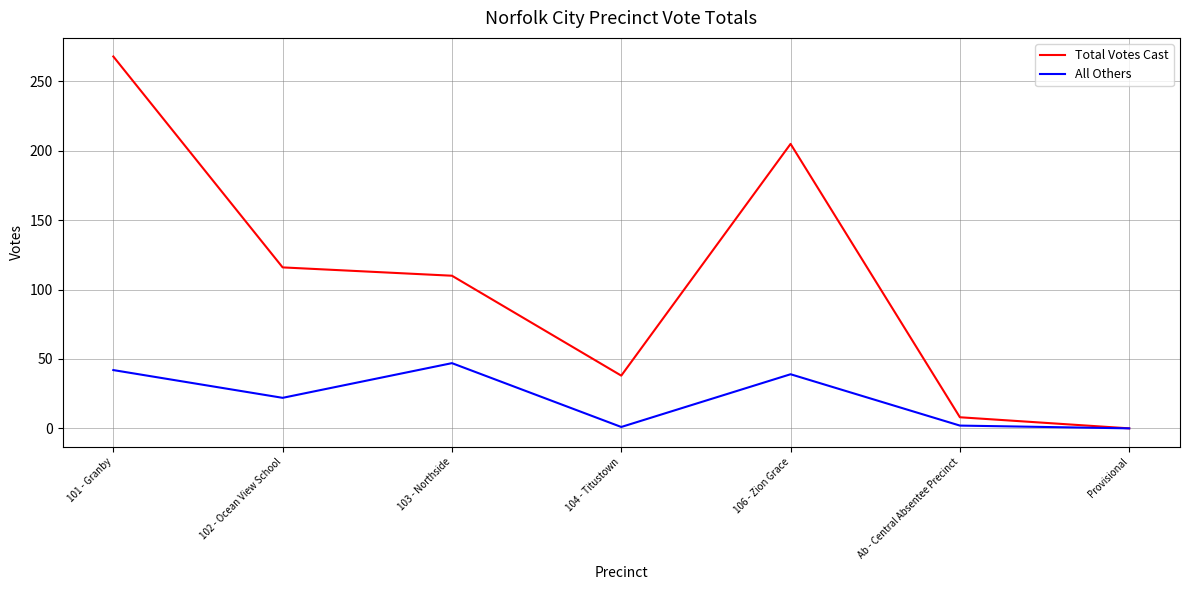

What position from the right is 102 - Ocean View School?

6